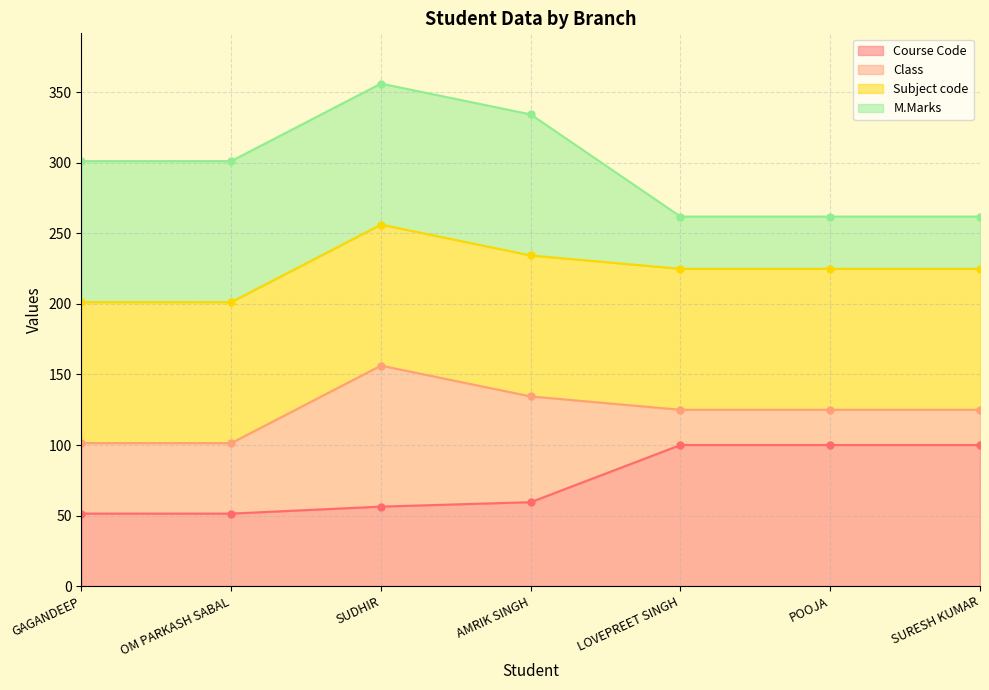

Which label corresponds to the largest value in the chart?

SUDHIR